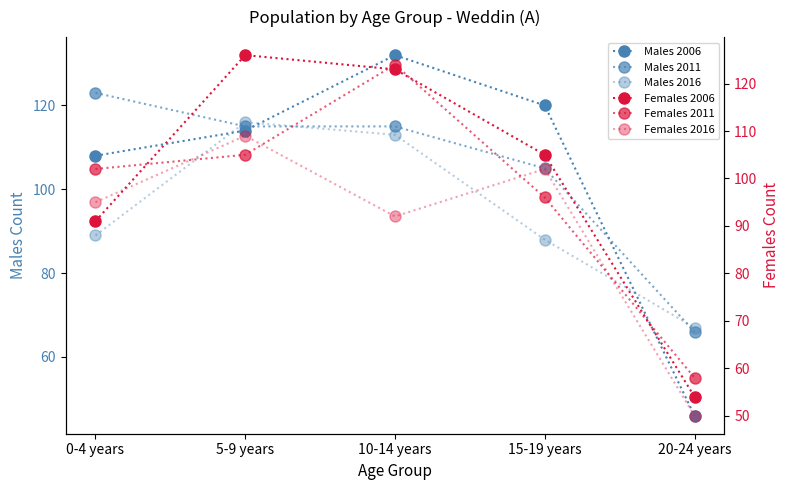

At which category is the sum across all series the highest?

10-14 years